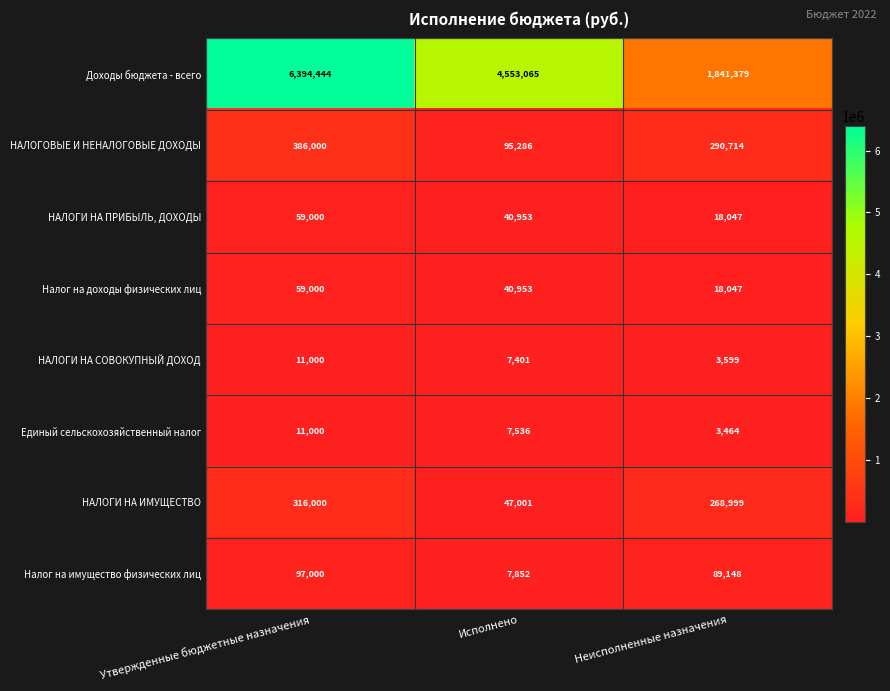

The value of Единый сельскохозяйственный налог at Неисполненные назначения is 5395. True or false?

False